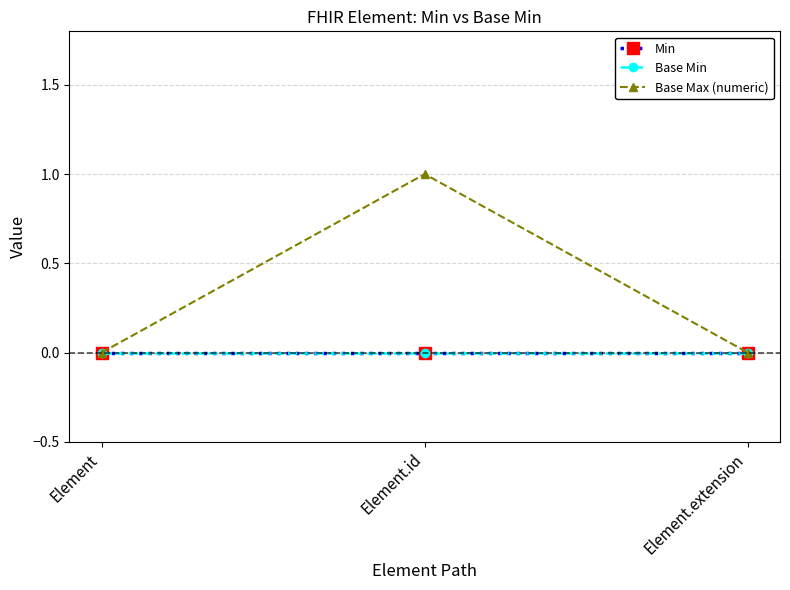

Which series has the widest spread of values?

Base Max (numeric)